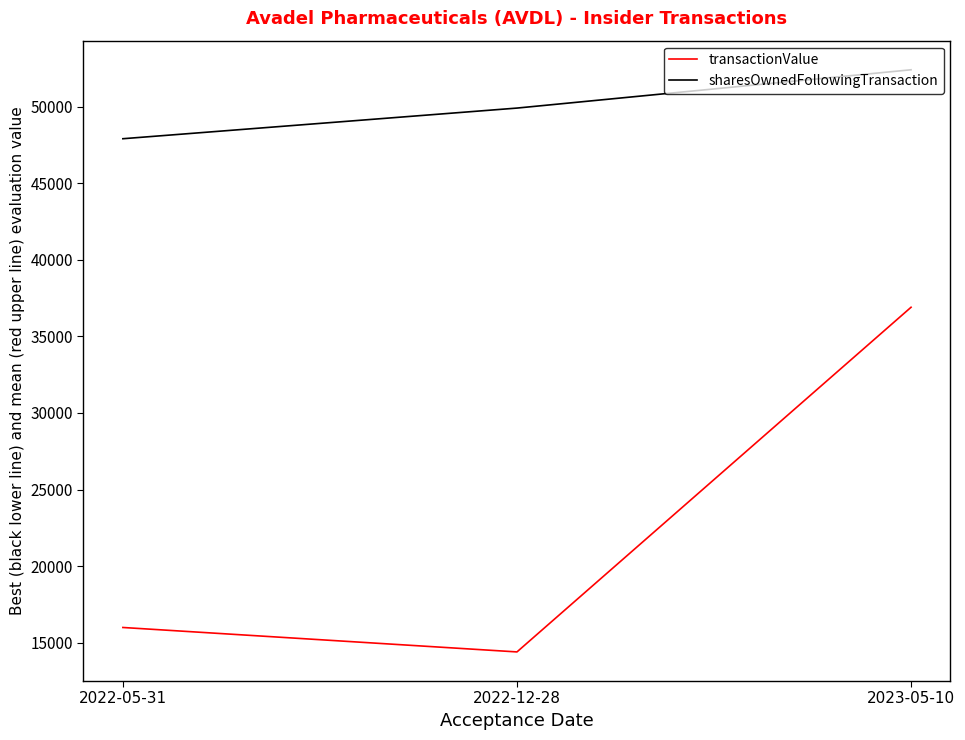

Count the sharesOwnedFollowingTransaction values in the range 47900 to 52400.

3